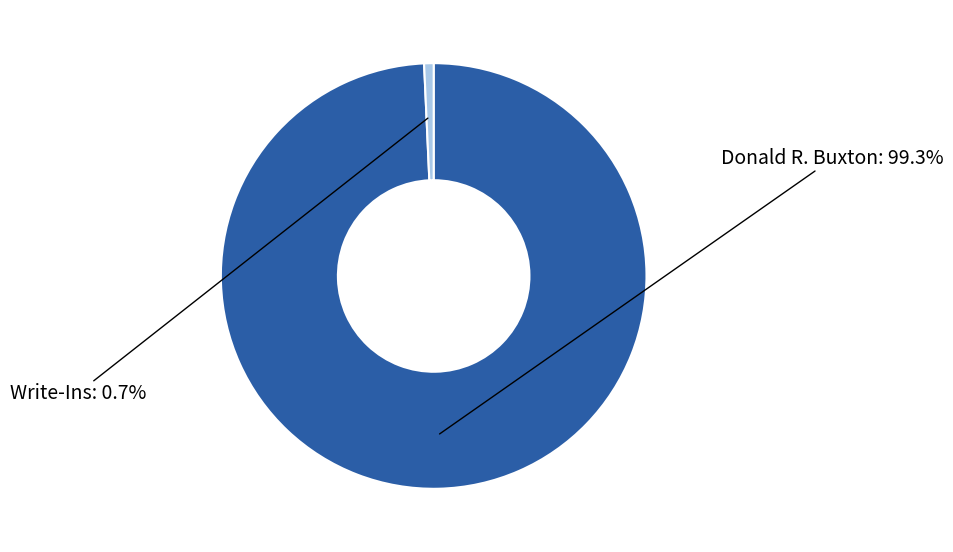

How many slices are in this pie chart?

2